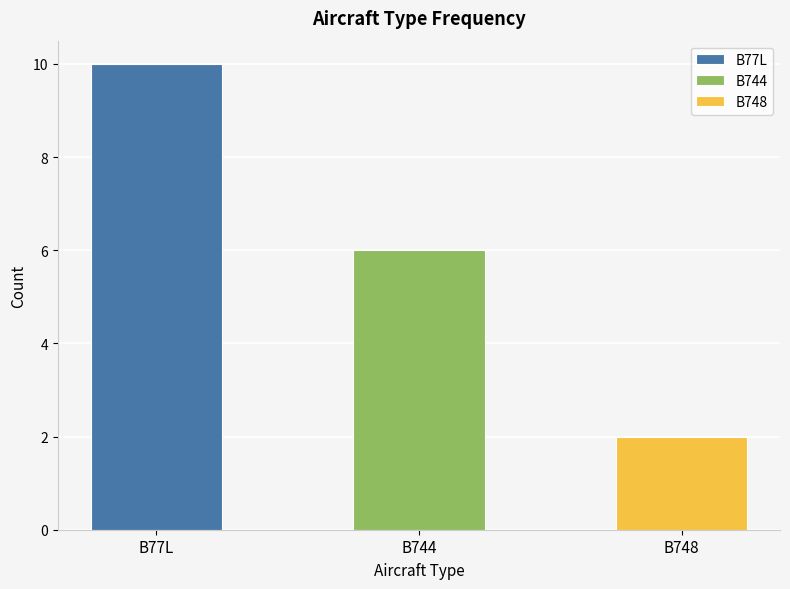

What is the sum of the values at B77L and B744?

16